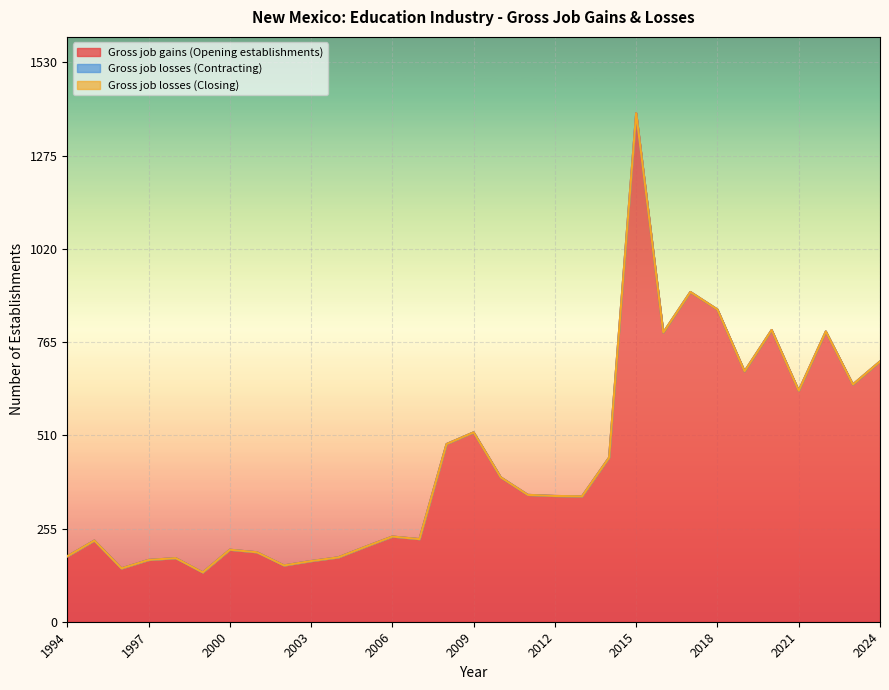

Which series has the largest total across all categories?

Gross job gains (Opening establishments)